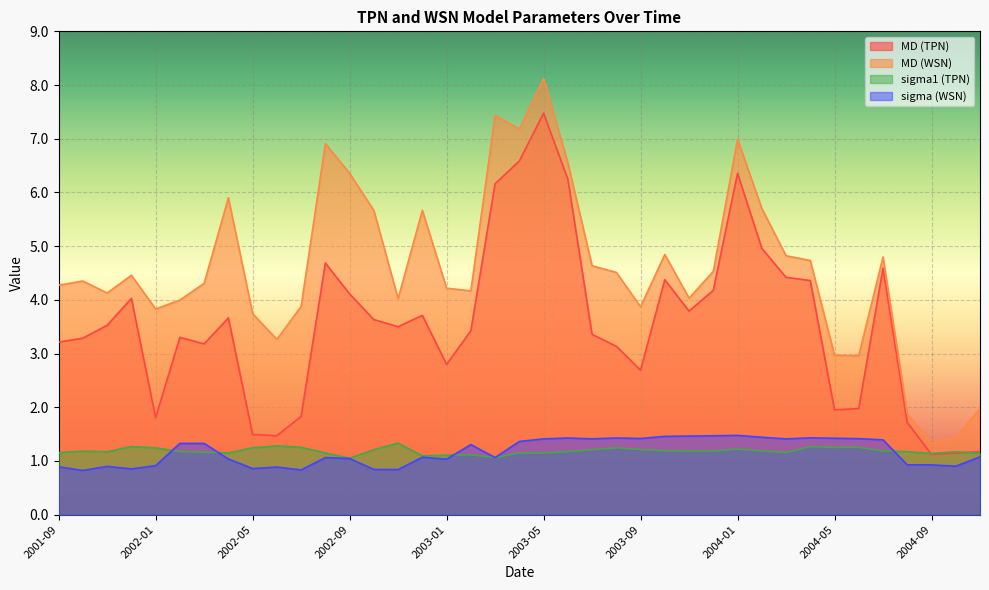

Where is the first local maximum for MD (TPN)?

2001-12